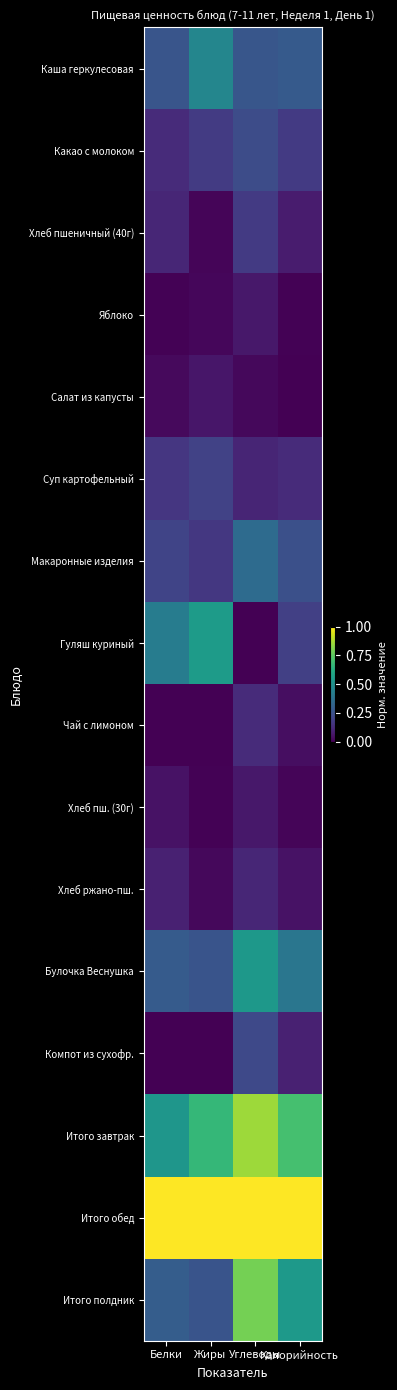

Reading left to right, what are all the values shown in this chart?

Каша геркулесовая: Белки=0.3	Жиры=0.5	Углеводы=0.3	Калорийность=0.3
Какао с молоком: Белки=0.1	Жиры=0.2	Углеводы=0.2	Калорийность=0.2
Хлеб пшеничный (40г): Белки=0.1	Жиры=0.0	Углеводы=0.2	Калорийность=0.1
Яблоко: Белки=0.0	Жиры=0.0	Углеводы=0.1	Калорийность=0.0
Салат из капусты: Белки=0.0	Жиры=0.1	Углеводы=0.0	Калорийность=0.0
Суп картофельный: Белки=0.2	Жиры=0.2	Углеводы=0.1	Калорийность=0.1
Макаронные изделия: Белки=0.2	Жиры=0.2	Углеводы=0.3	Калорийность=0.2
Гуляш куриный: Белки=0.4	Жиры=0.5	Углеводы=0.0	Калорийность=0.2
Чай с лимоном: Белки=0.0	Жиры=0.0	Углеводы=0.1	Калорийность=0.0
Хлеб пш. (30г): Белки=0.0	Жиры=0.0	Углеводы=0.1	Калорийность=0.0
Хлеб ржано-пш.: Белки=0.1	Жиры=0.0	Углеводы=0.1	Калорийность=0.0
Булочка Веснушка: Белки=0.3	Жиры=0.3	Углеводы=0.5	Калорийность=0.4
Компот из сухофр.: Белки=0.0	Жиры=0.0	Углеводы=0.2	Калорийность=0.1
Итого завтрак: Белки=0.5	Жиры=0.7	Углеводы=0.9	Калорийность=0.7
Итого обед: Белки=1.0	Жиры=1.0	Углеводы=1.0	Калорийность=1.0
Итого полдник: Белки=0.3	Жиры=0.3	Углеводы=0.8	Калорийность=0.5